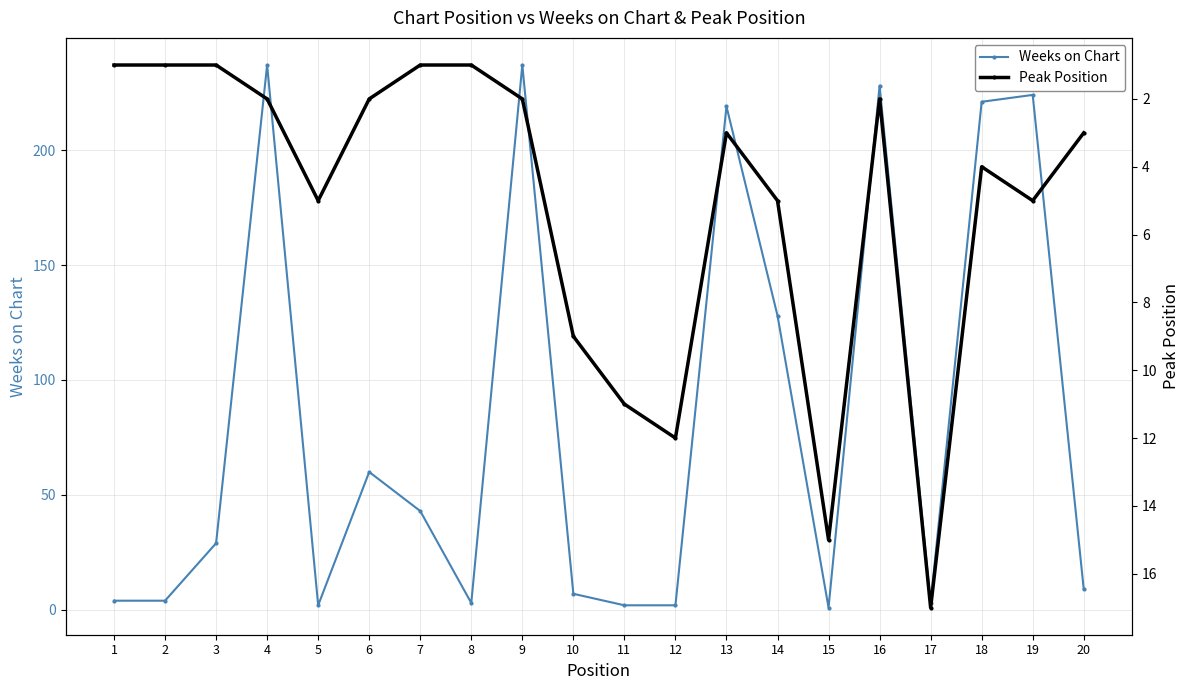

What are all the series names shown in the legend?

Weeks on Chart, Peak Position